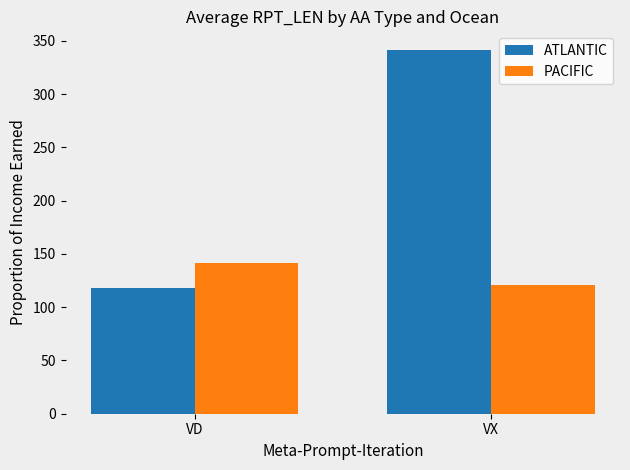

The ATLANTIC series shows 341.8 at VX. True or false?

True